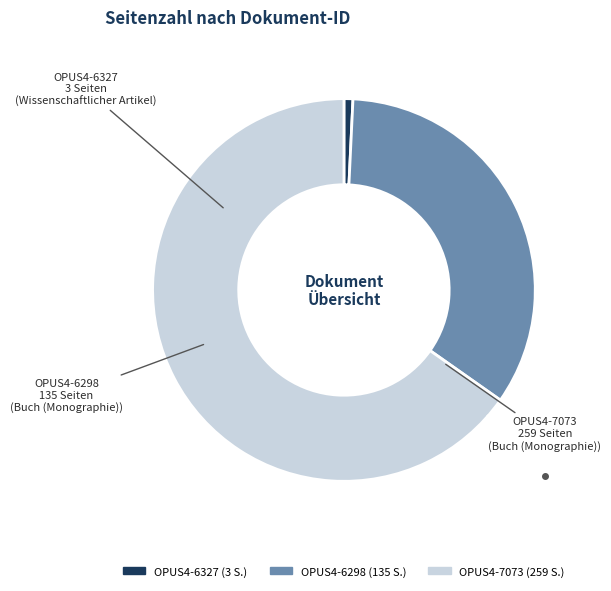

Do OPUS4-7073 and OPUS4-6298 together represent more than half of the pie?

Yes